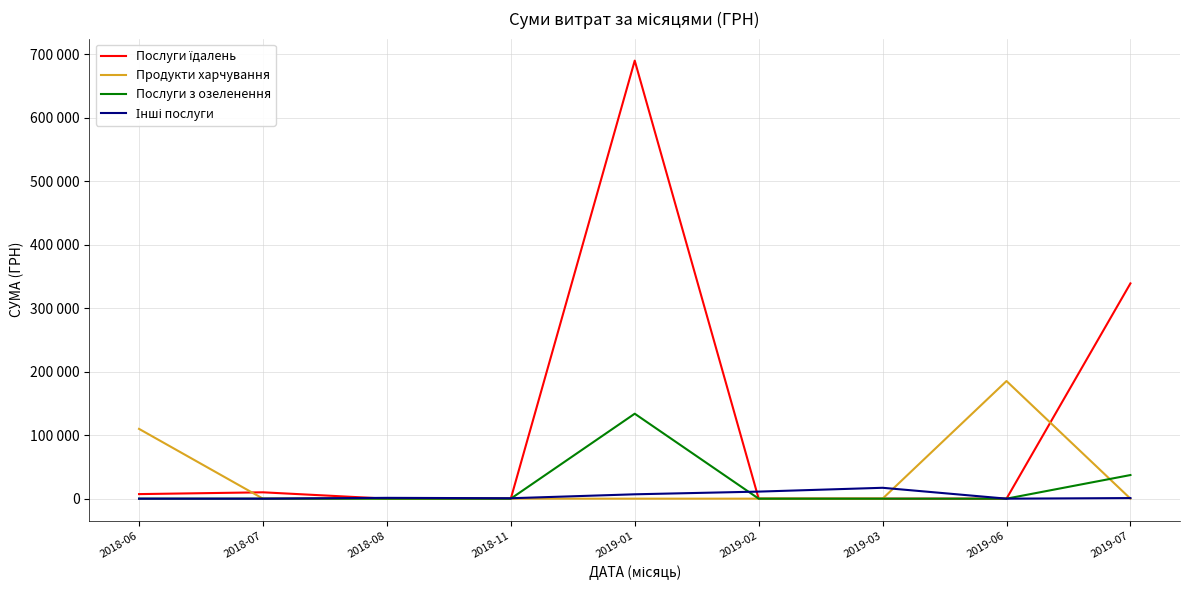

What is the label of the 8th point from the right?

2018-07